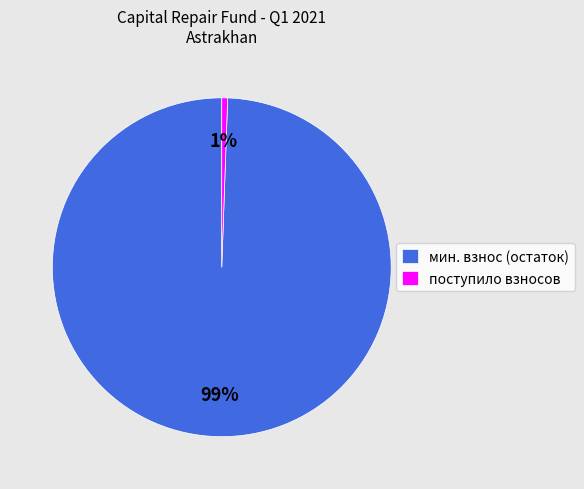

The поступило взносов slice represents 1% of the pie. True or false?

True